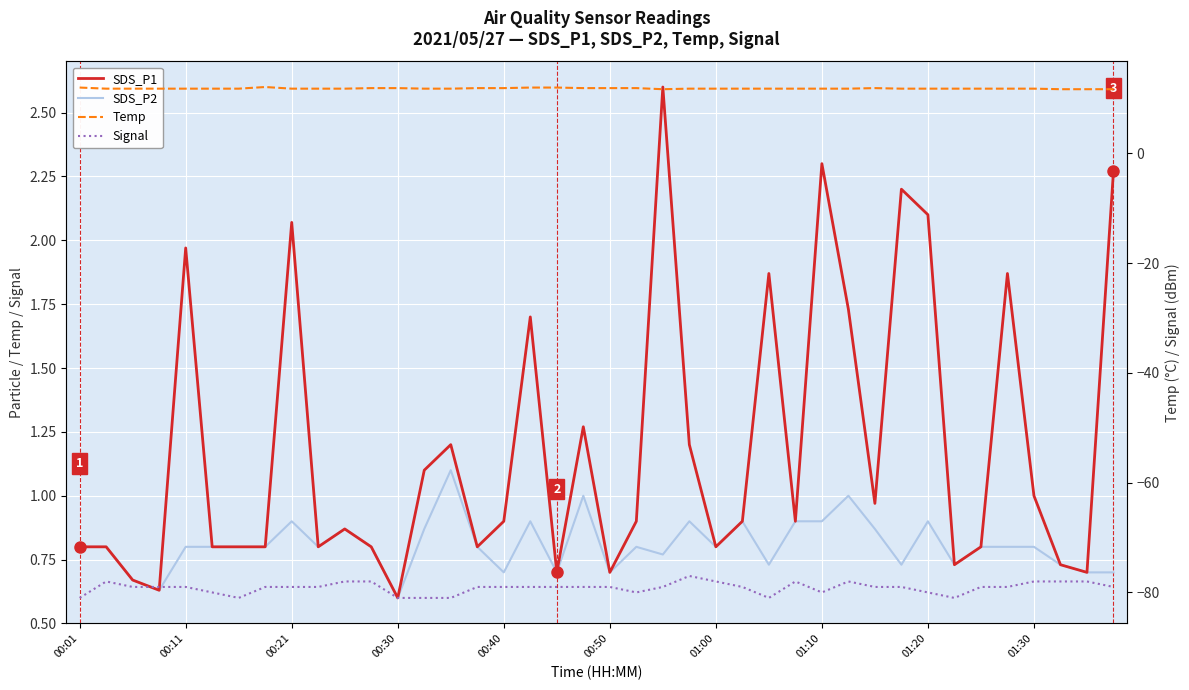

True or false: Temp and Signal intersect in this chart.

False